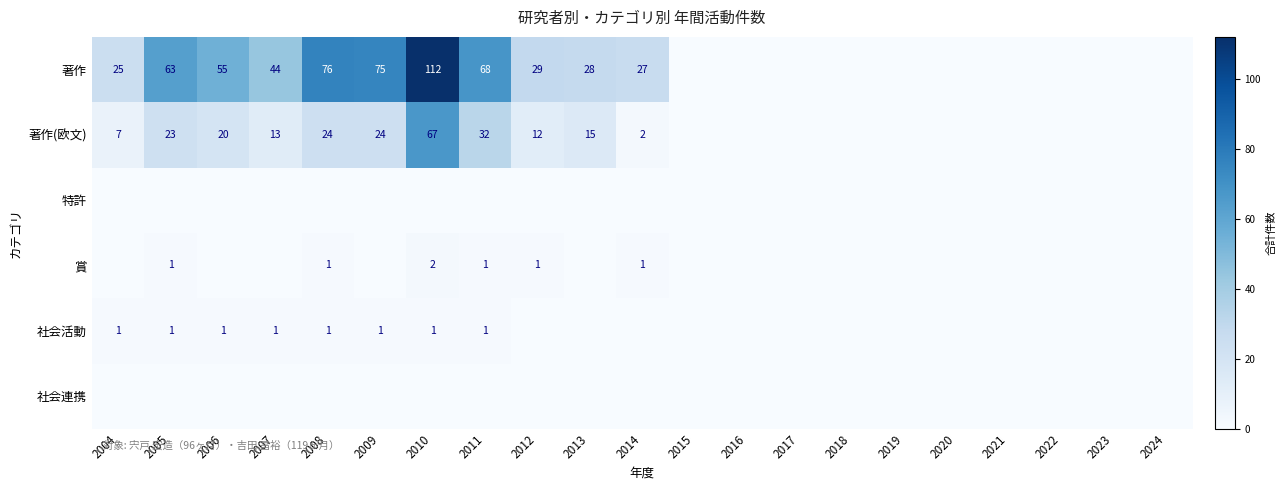

The value of 著作 at 2011 is 91. True or false?

False